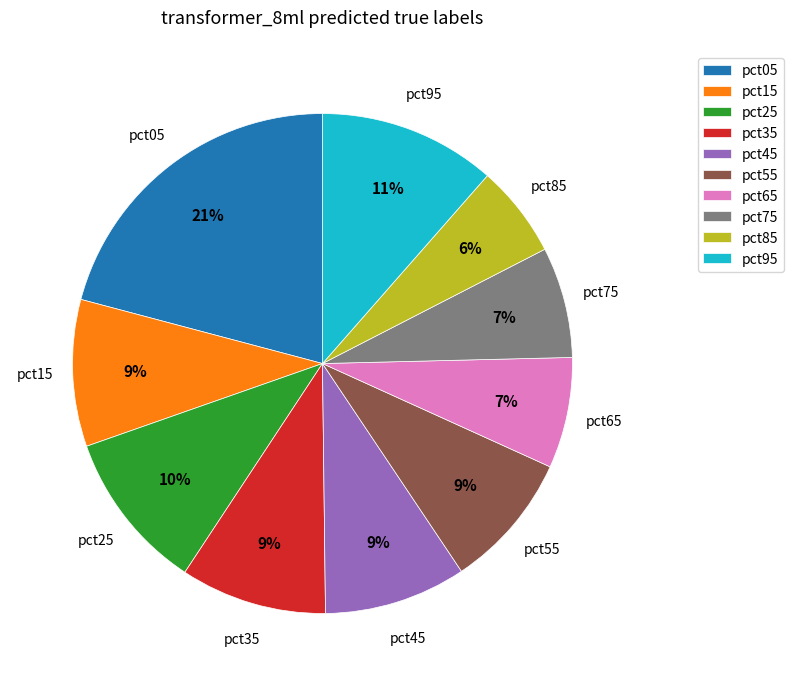

Does any single category account for the majority?

No